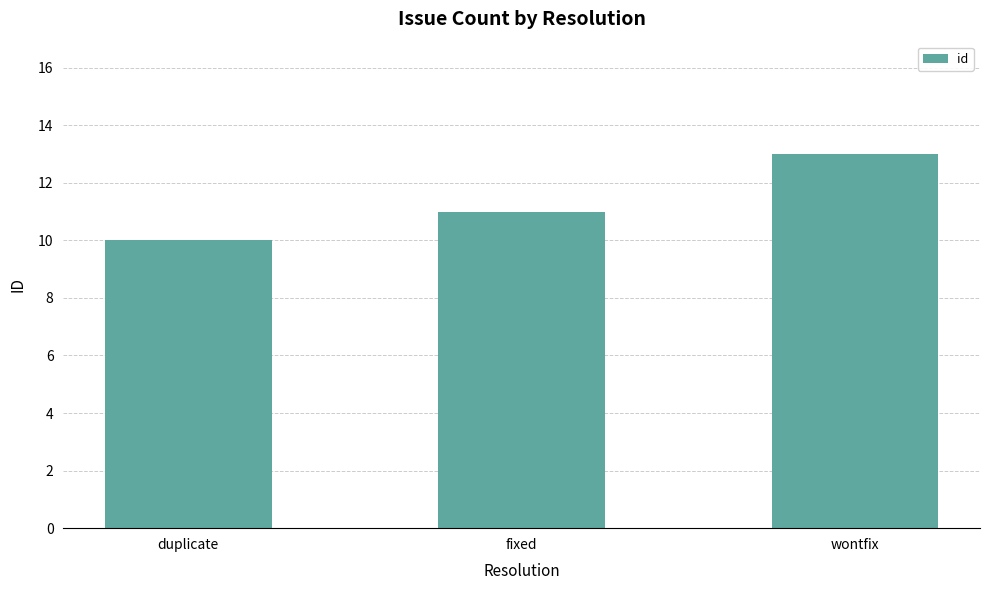

What is the sum of the values at fixed and wontfix?

24